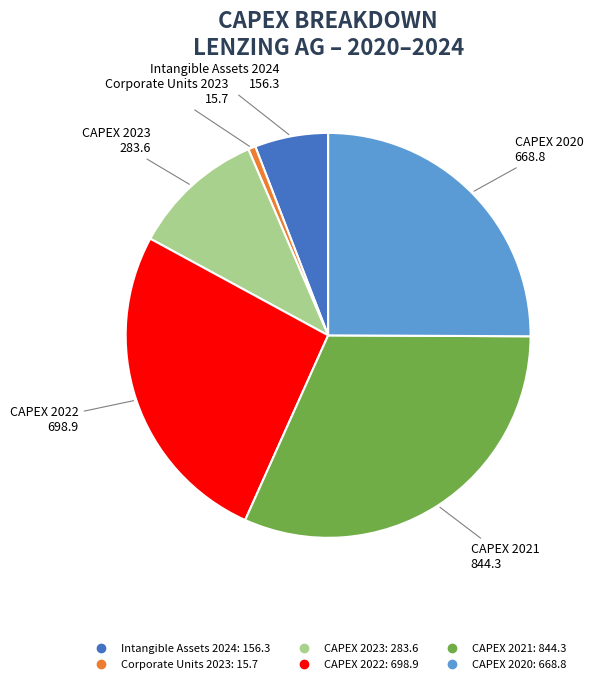

Between Corporate Units 2023 and Intangible Assets 2024, which is larger?

Intangible Assets 2024